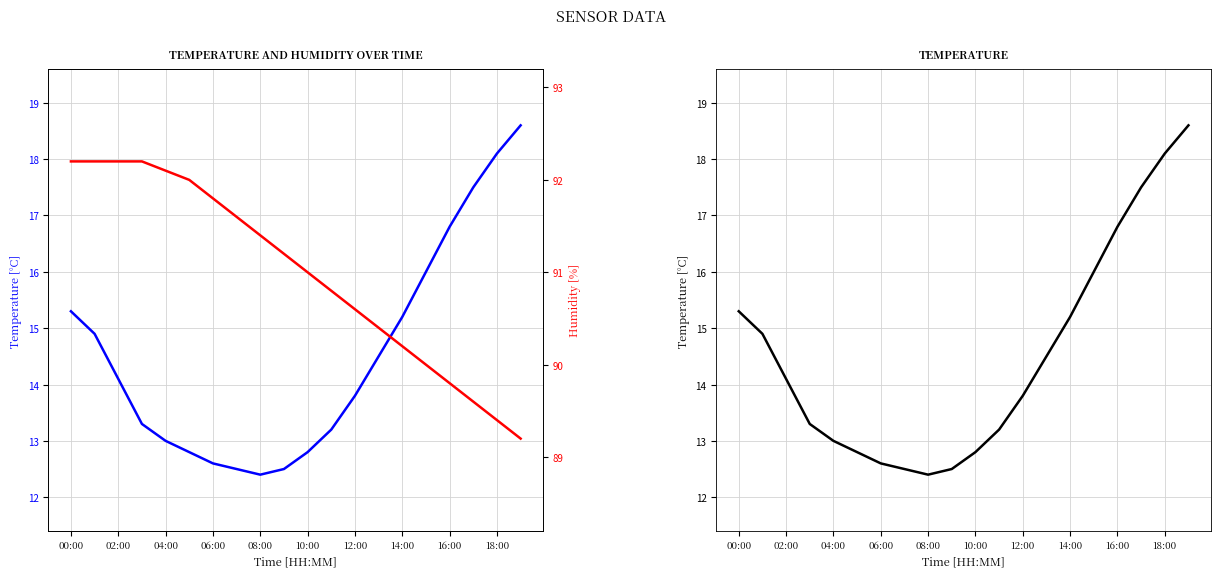

The temperature series shows 2.5 at 18:00. True or false?

False